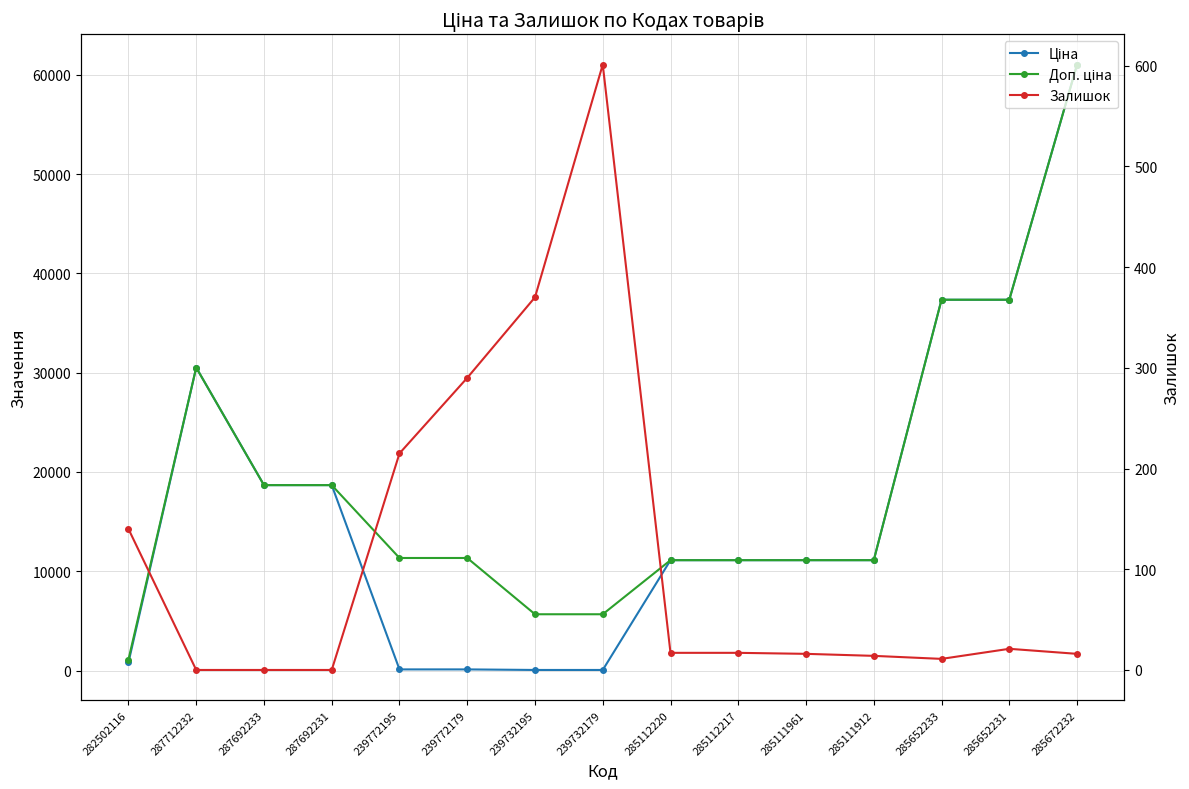

Reading left to right, list all the values displayed in this chart.

Ціна: 813.0	30512.3	18671.5	18671.5	113.3	113.3	56.7	56.7	11113.6	11113.6	11113.6	11113.6	37343.0	37343.0	61024.7
Доп. ціна: 1101.8	30512.3	18671.5	18671.5	11334.0	11334.0	5667.0	5667.0	11113.6	11113.6	11113.6	11113.6	37343.0	37343.0	61024.7
Залишок: 140.0	0.0	0.0	0.0	215.0	290.0	370.0	601.0	17.0	17.0	16.0	14.0	11.0	21.0	16.0